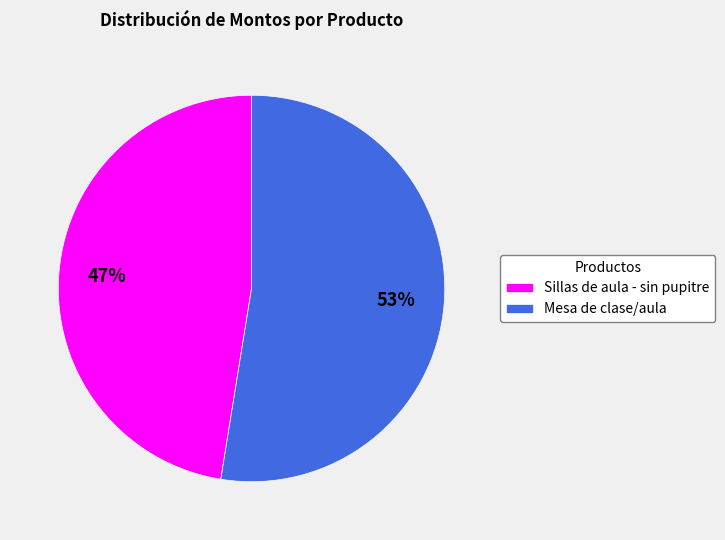

The Sillas de aula - sin pupitre slice represents 33% of the pie. True or false?

False